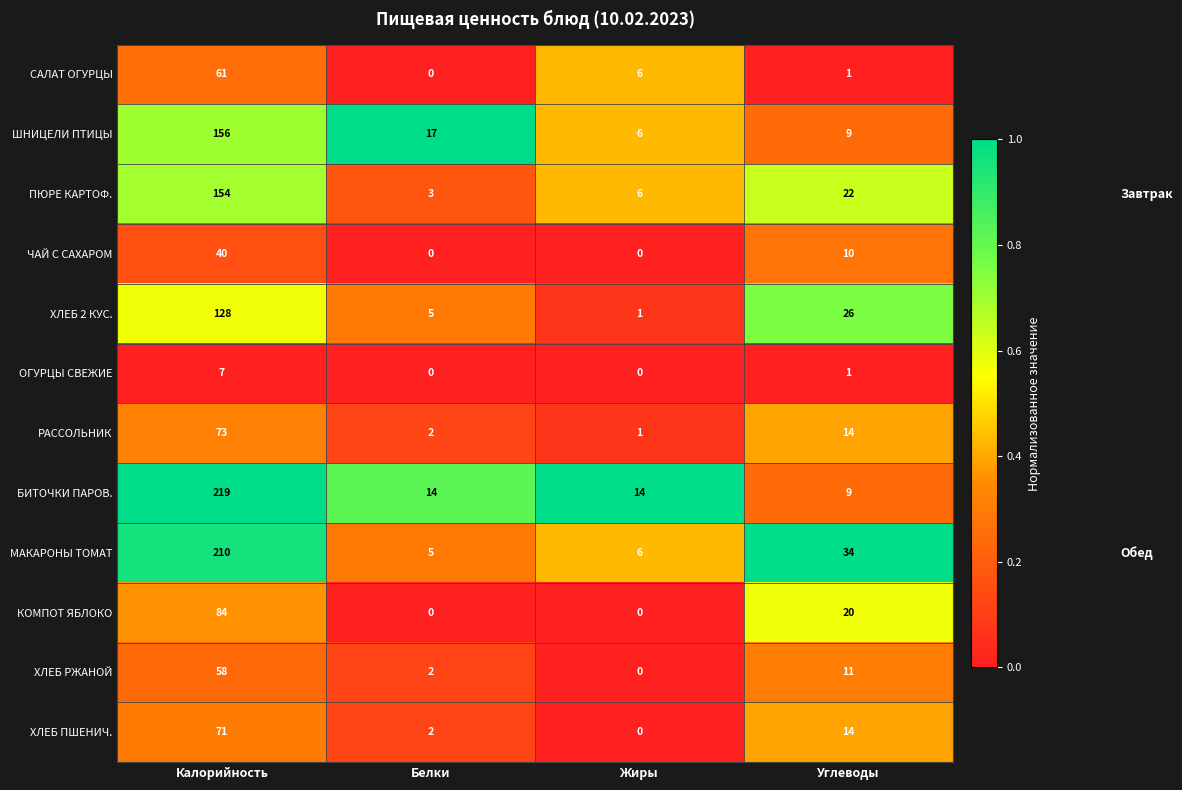

Rank the series by their maximum value, from lowest to highest.

ОГУРЦЫ СВЕЖИЕ, ЧАЙ С САХАРОМ, ХЛЕБ РЖАНОЙ, САЛАТ ОГУРЦЫ, ХЛЕБ ПШЕНИЧ., РАССОЛЬНИК, КОМПОТ ЯБЛОКО, ХЛЕБ 2 КУС., ПЮРЕ КАРТОФ., ШНИЦЕЛИ ПТИЦЫ, МАКАРОНЫ ТОМАТ, БИТОЧКИ ПАРОВ.